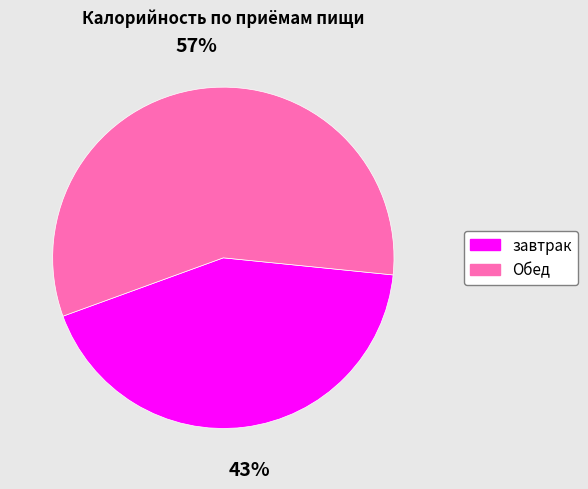

Is the sum of Обед and завтрак greater than half?

Yes